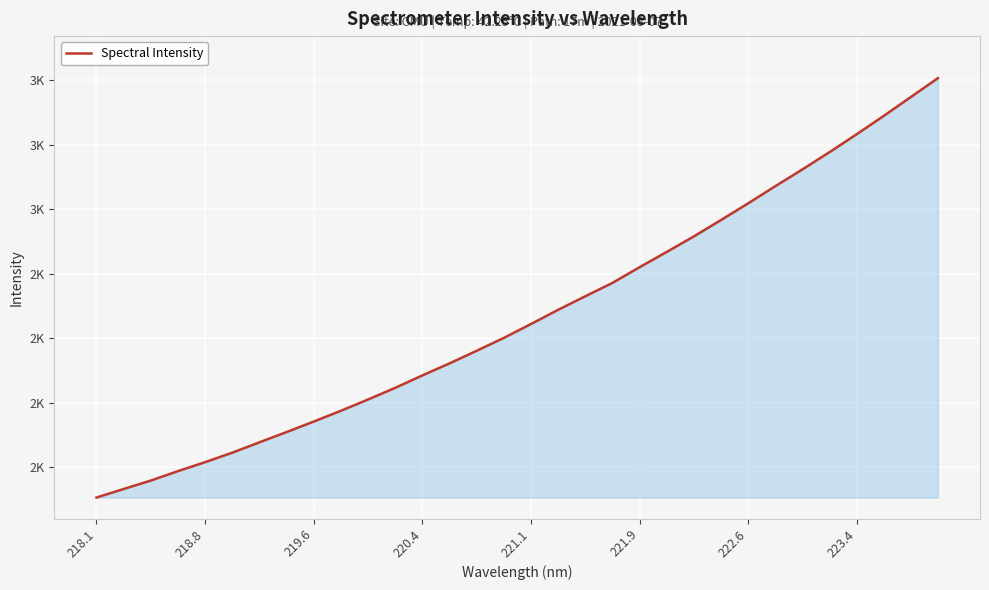

Does the chart display data point markers on the line(s)?

No